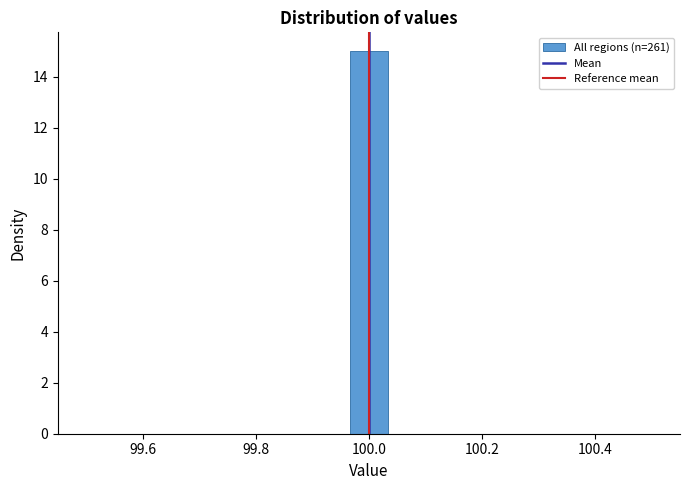

Around what value on the x-axis is the tallest bar? Give the approximate position of its centre, as read against the axis.

100.00